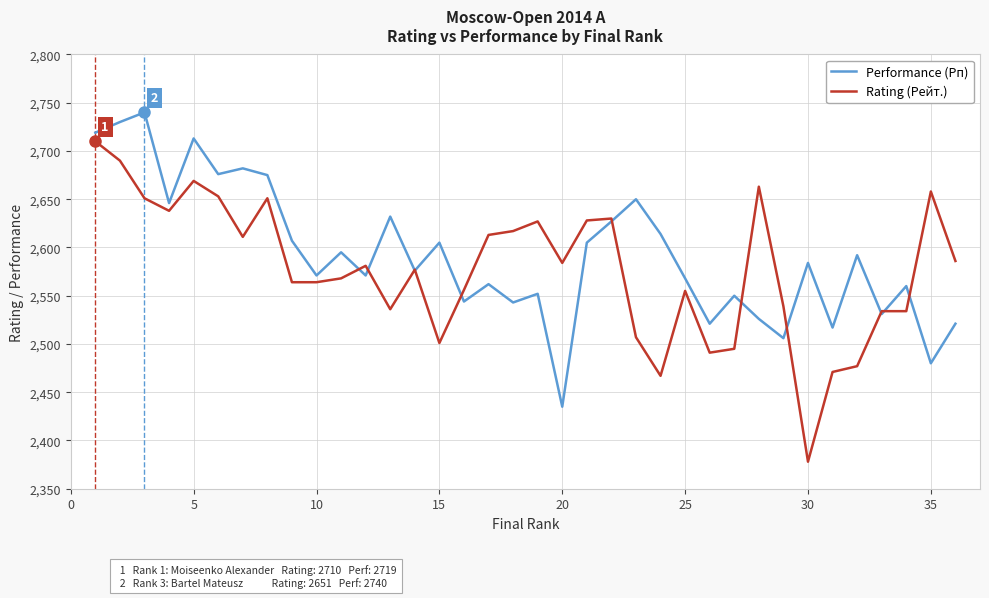

At how many categories does at least one series exceed 2588?

22